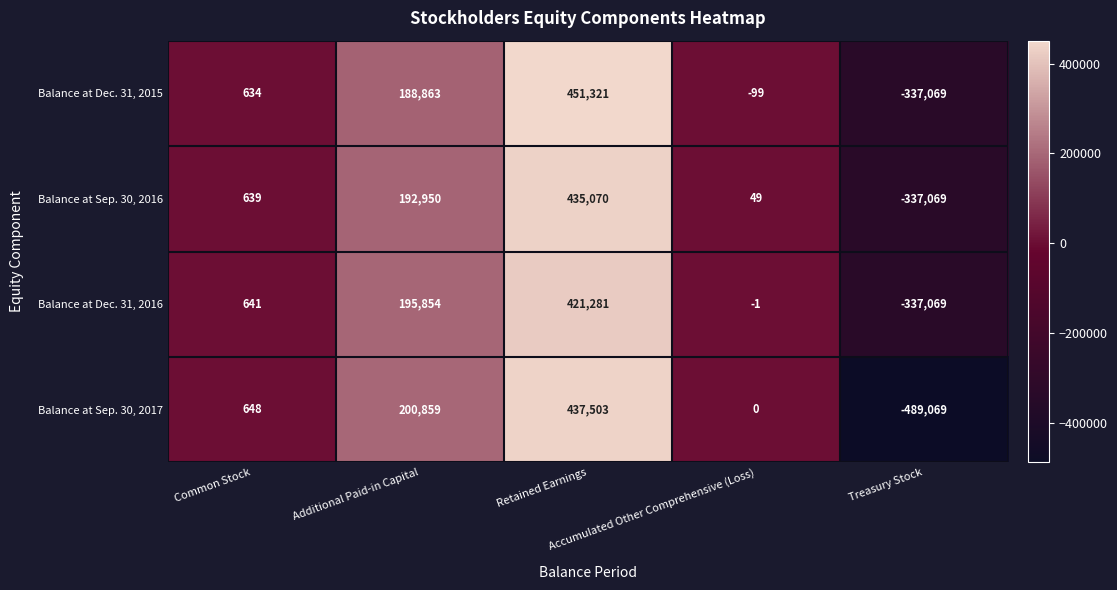

What is the sum of all Balance at Dec. 31, 2016 values?

280706